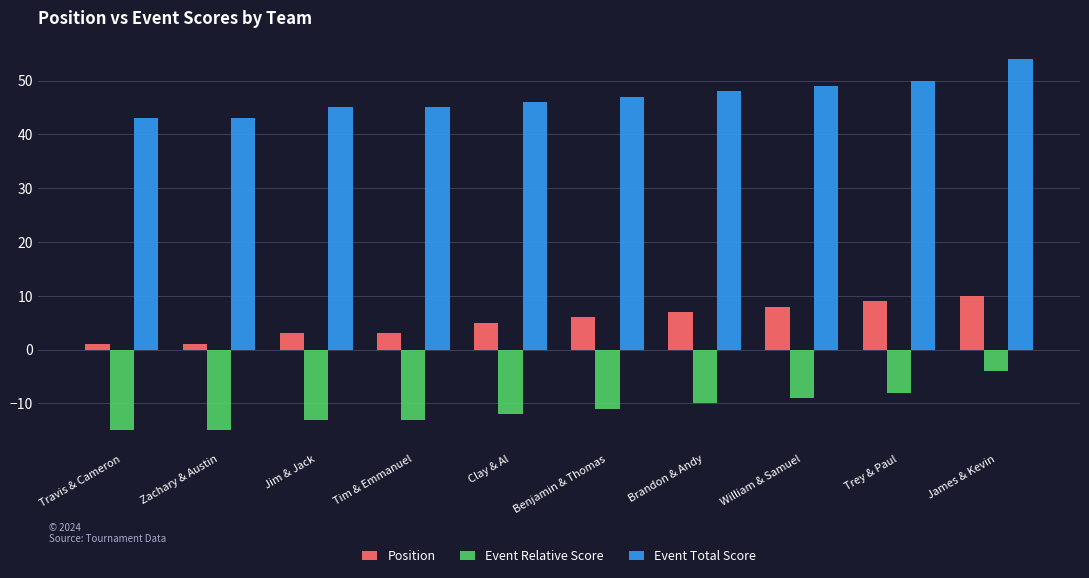

Count the number of categories in the chart.

10